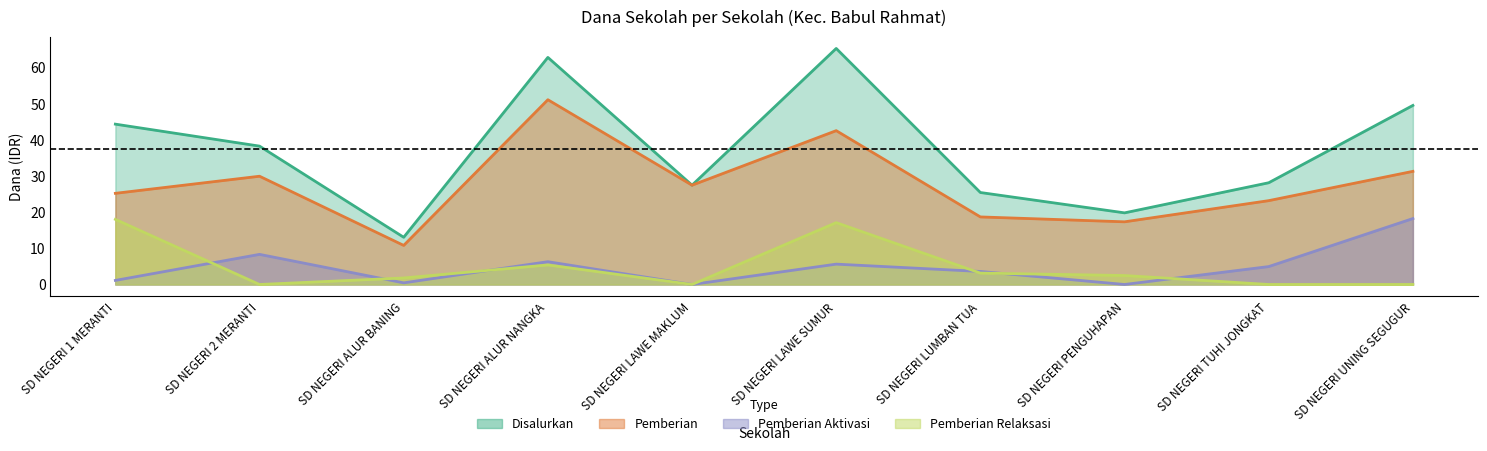

List the series in order of their peak value, highest first.

Disalurkan, Pemberian, Pemberian Aktivasi, Pemberian Relaksasi